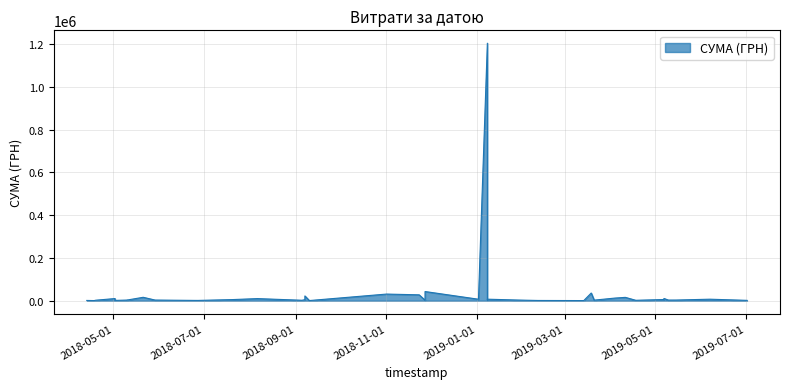

Which has a higher value, 02.05.2018 or 29.01.2019?

29.01.2019